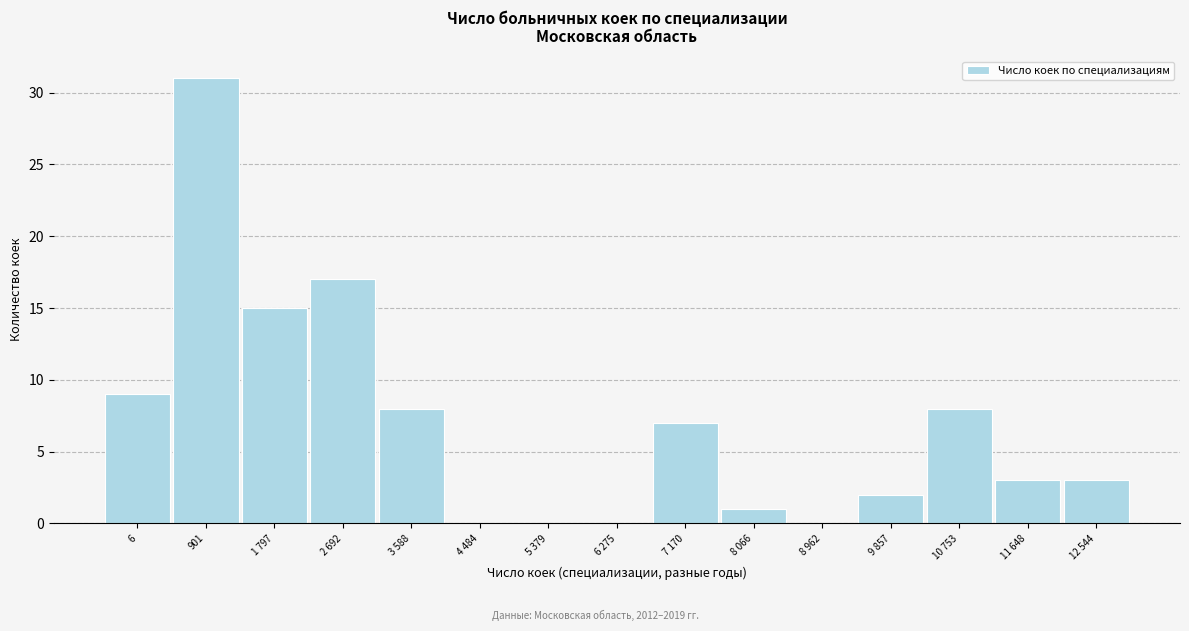

Reading right to left, what are all the values shown in this chart?

12 544=3	11 648=3	10 753=8	9 857=2	8 962=0	8 066=1	7 170=7	6 275=0	5 379=0	4 484=0	3 588=8	2 692=17	1 797=15	901=31	6=9